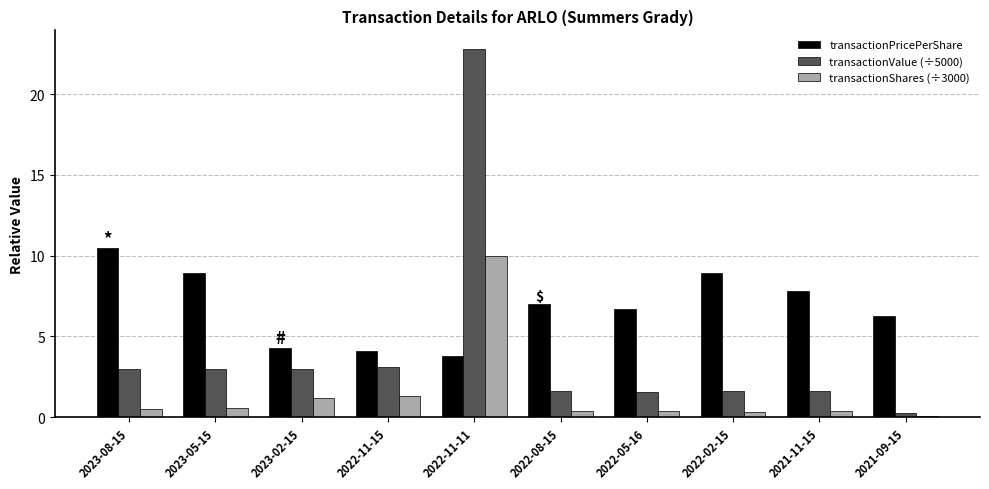

True or false: transactionShares (÷3000) has a value of 0.3 at 2021-11-15.

True